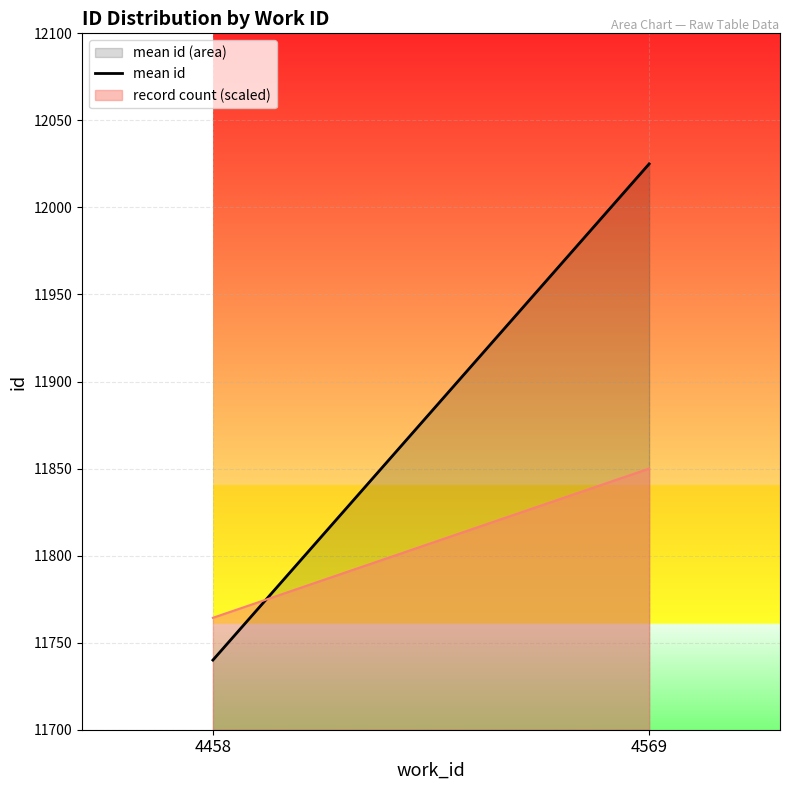

Reading right to left, transcribe all the data shown in this chart.

12025	11740